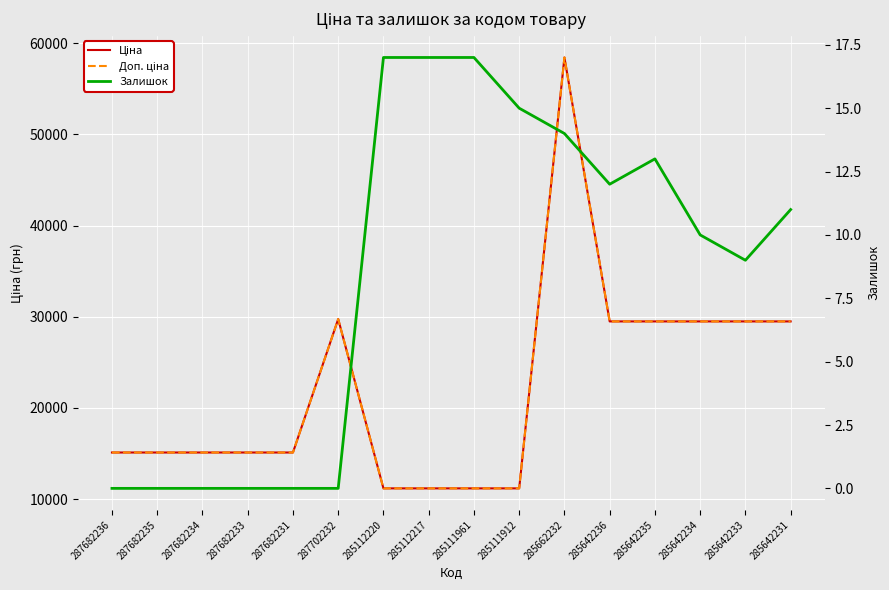

In Залишок, how many points are lower than both neighbors (excluding endpoints)?

2